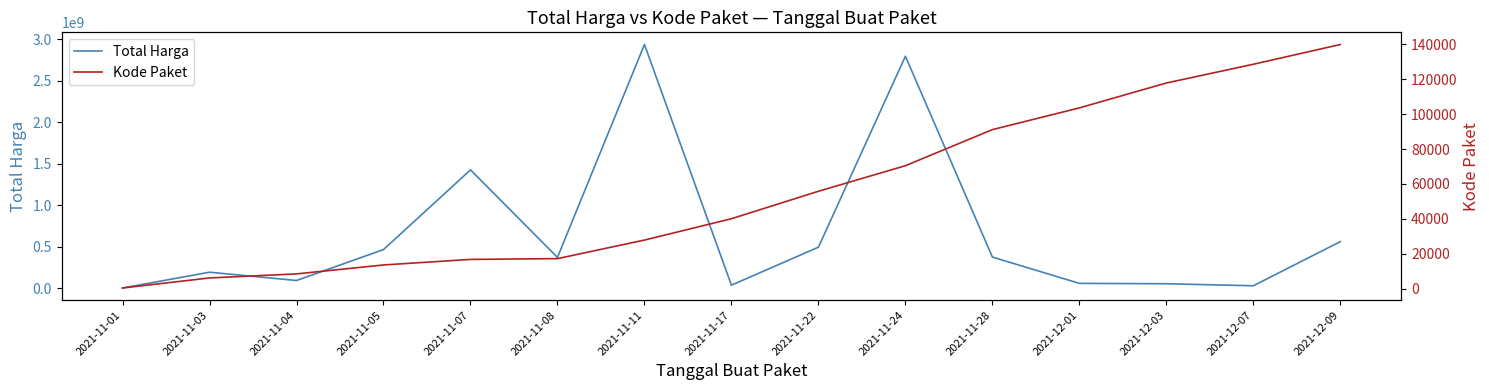

What is the difference between the maximum and minimum values in the Kode Paket series?

139353